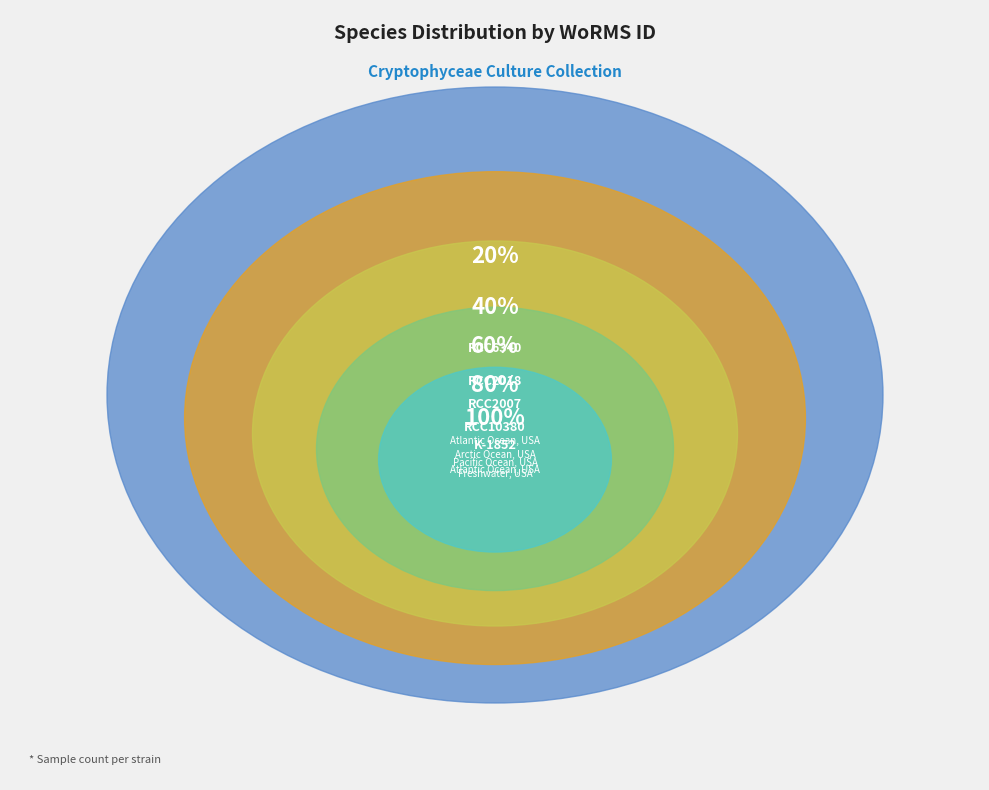

Count the number of slices in the pie.

5